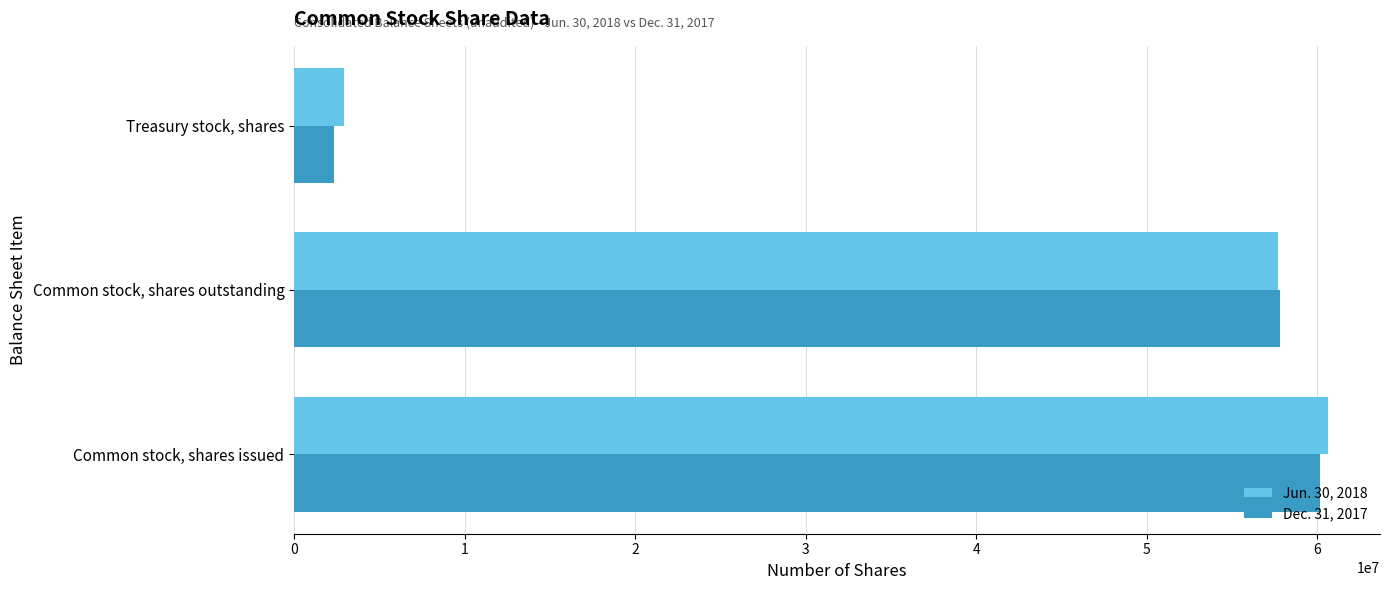

What is the sum of all Jun. 30, 2018 values?

121277344